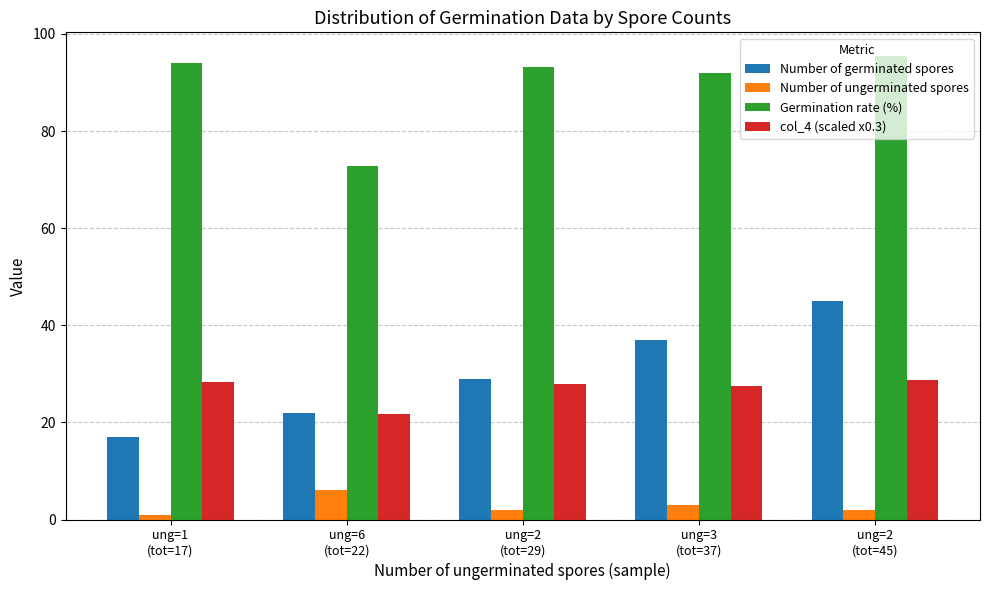

What position from the left is ung=2
(tot=29)?

3